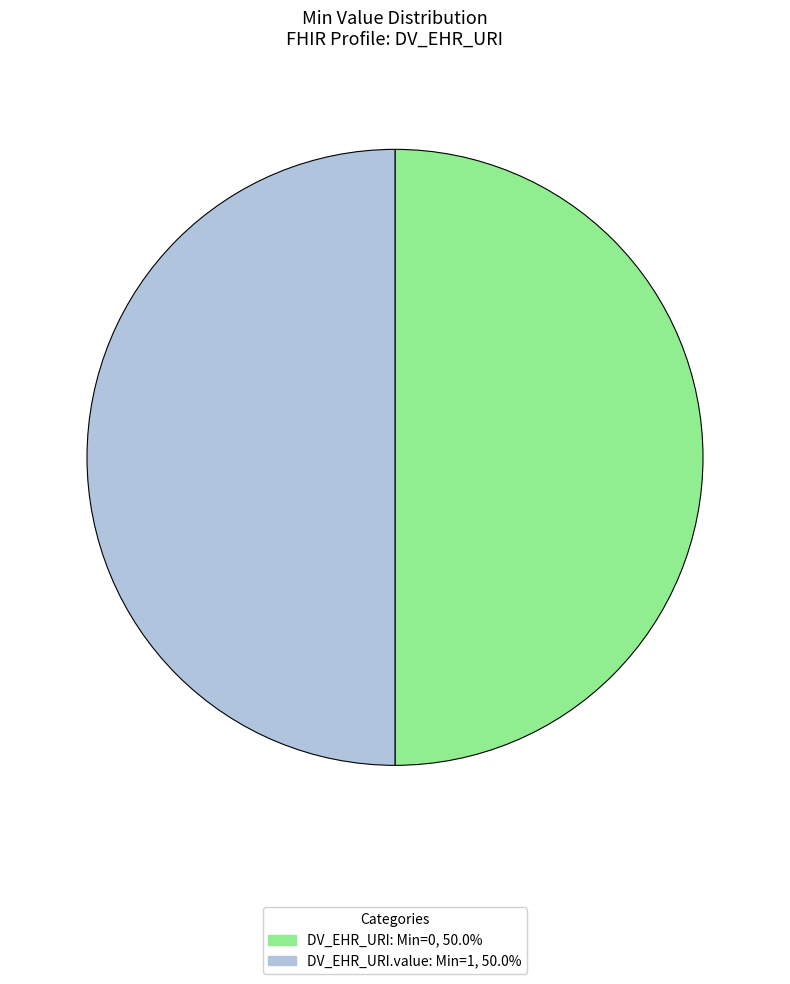

Count the number of slices in the pie.

2